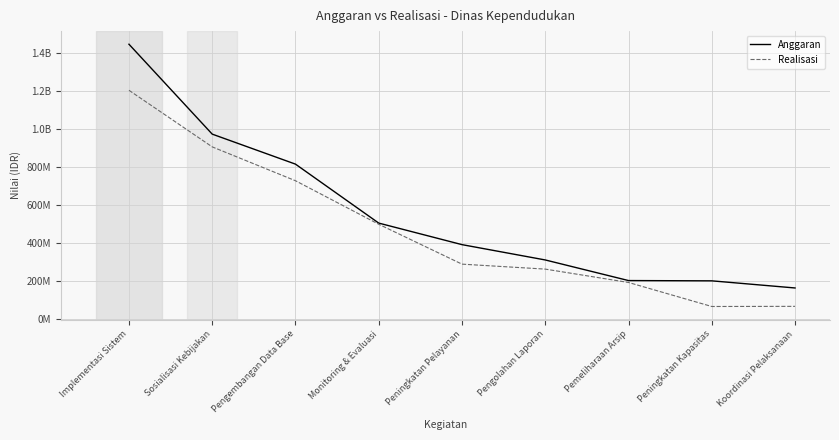

The Anggaran series shows 308500000 at Pengolahan Laporan. True or false?

True